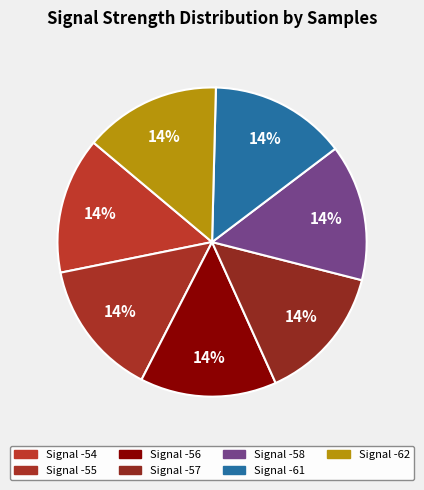

How many slices are in this pie chart?

7